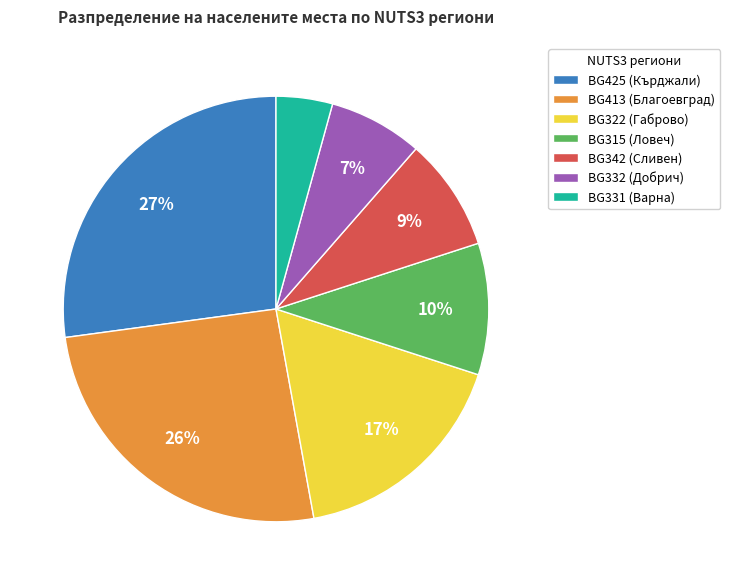

How many slices are in this pie chart?

7